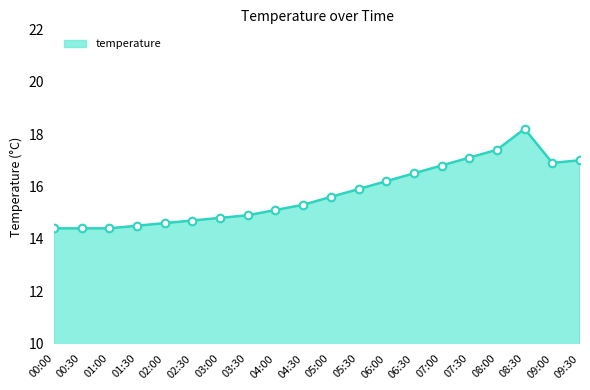

What is the change in value from 02:00 to 04:30?

+0.7